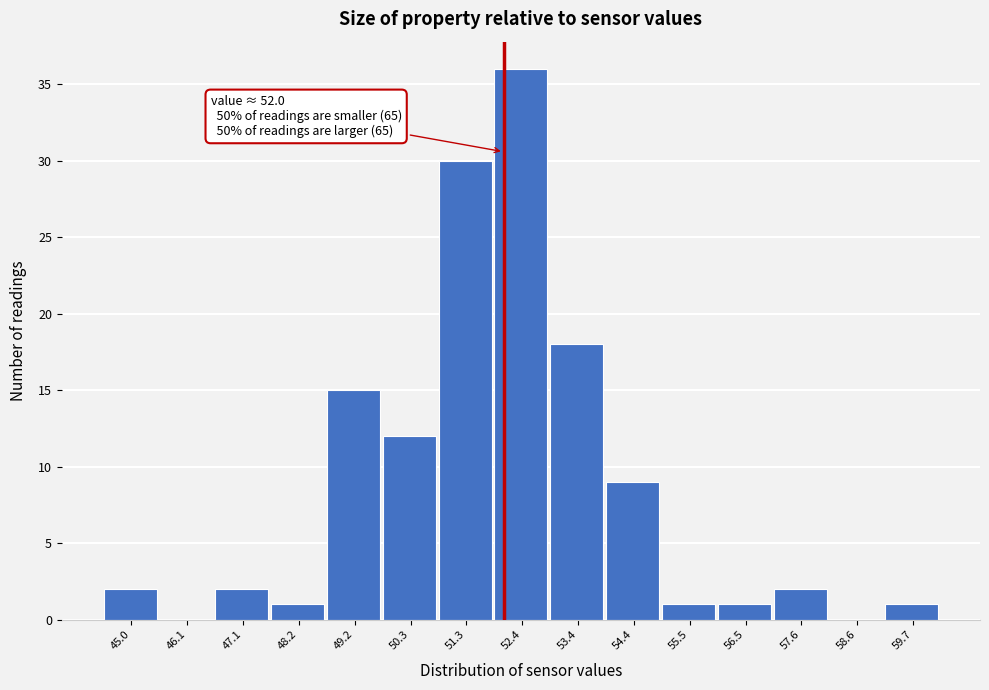

Over which range of the x-axis is the bar tallest?

51.8 to 52.8